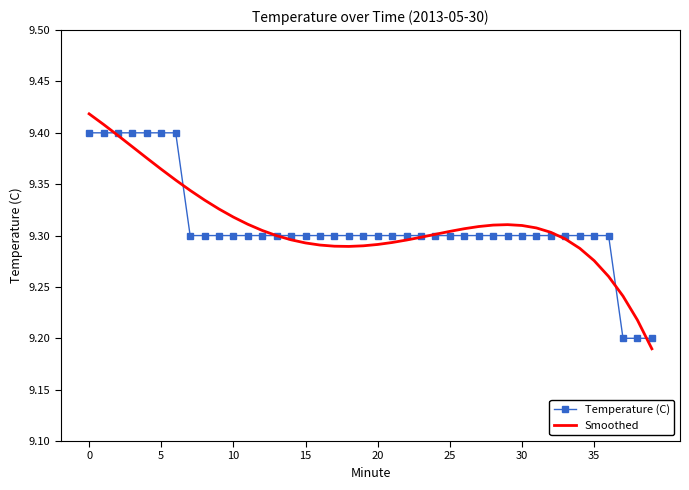

What is the difference between the second highest and second lowest values in the Smoothed series?

0.2